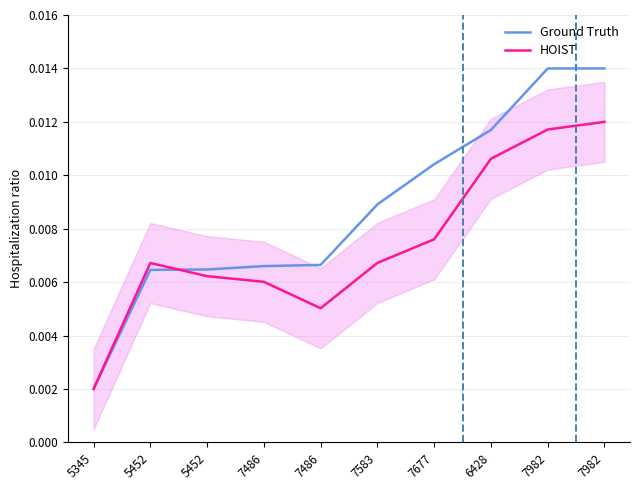

Which series changed the most between 6428 and 7982?

Ground Truth